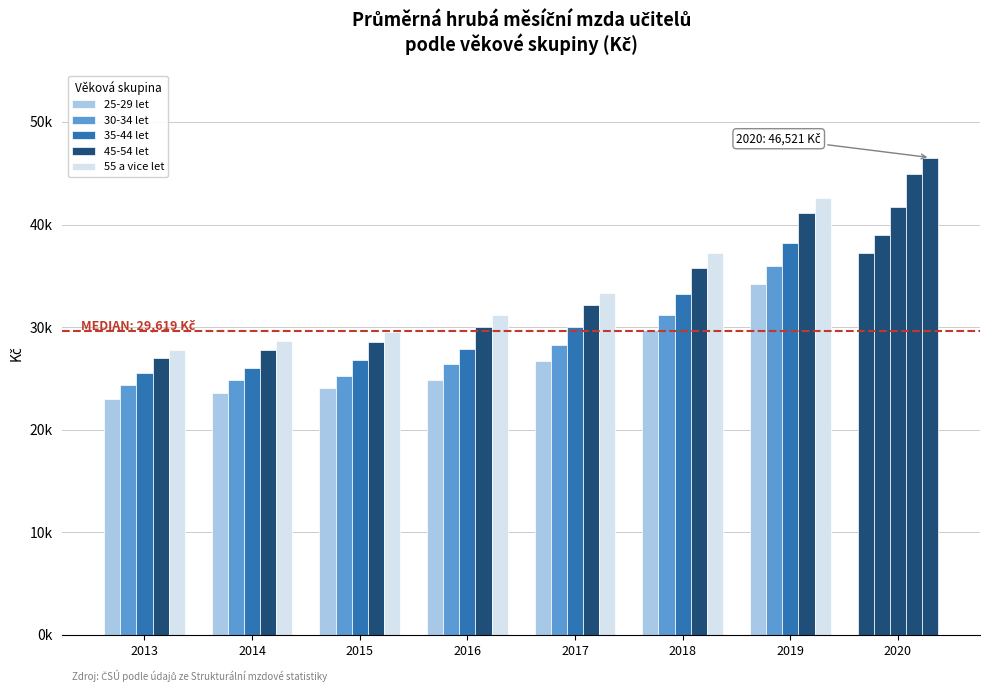

What is the value of the 55 a vice let bar at the 4th from the left?

31198.1